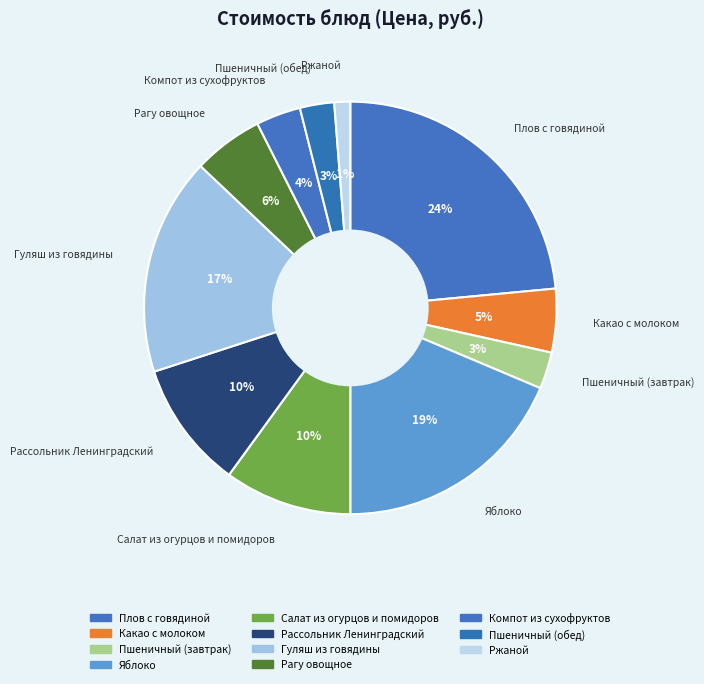

To the nearest percent, what is the combined percentage of Яблоко and Плов с говядиной?

42%